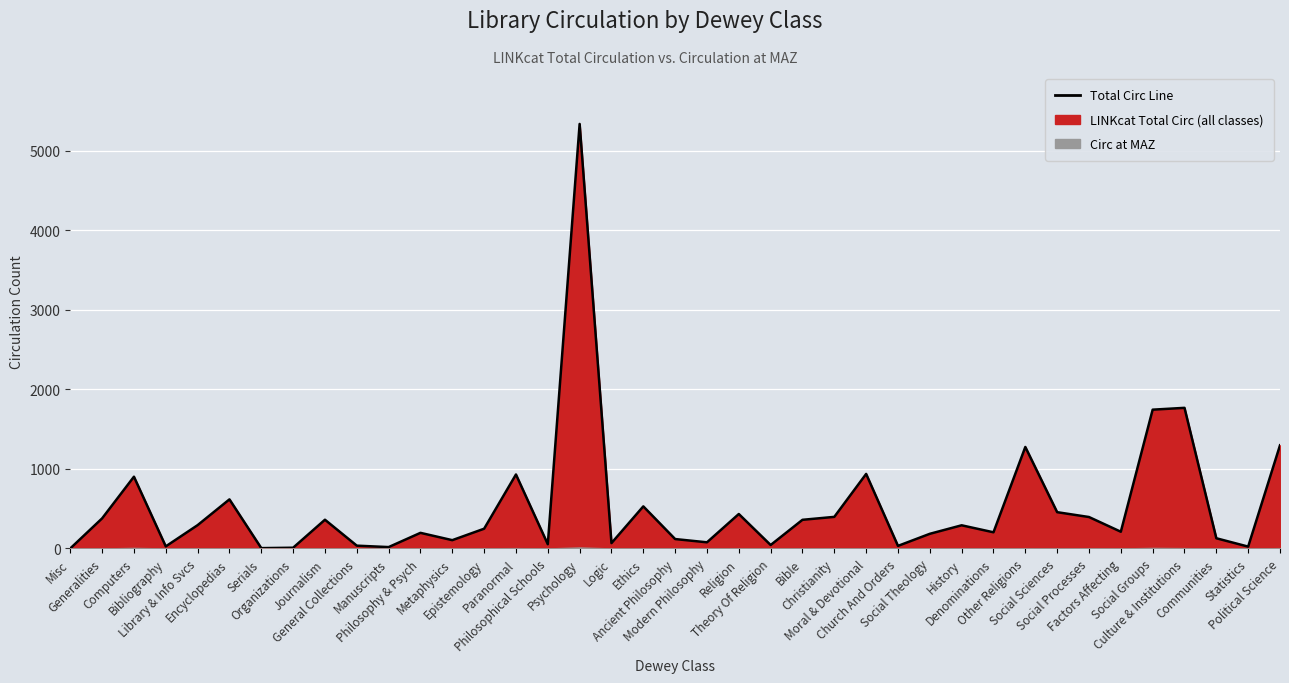

What is the sum of all values?

20480